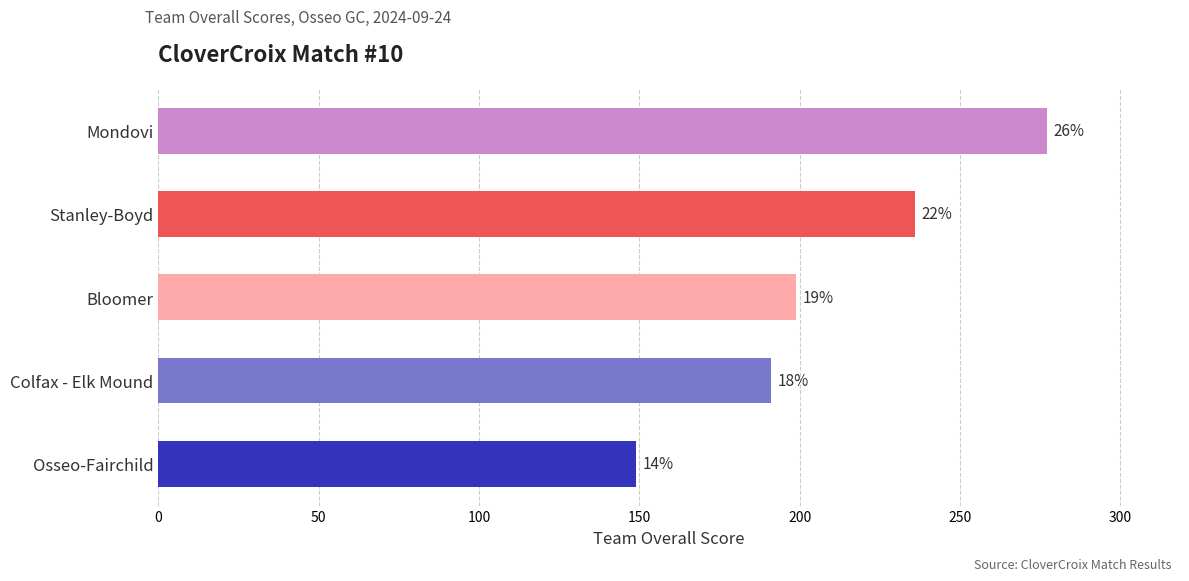

Are the bars horizontal?

Yes